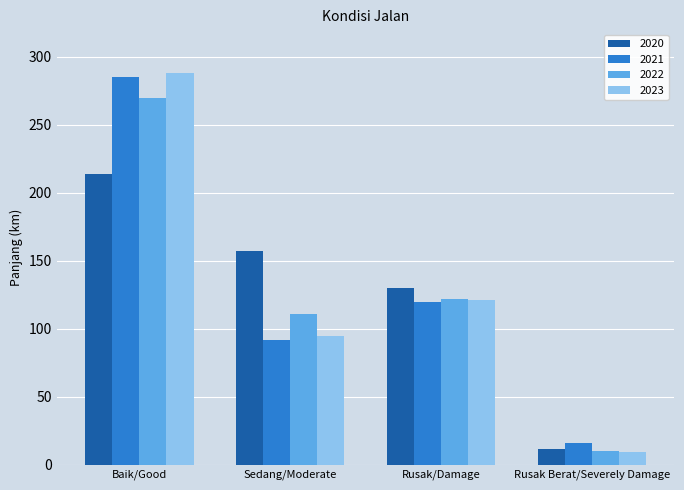

At which category is the sum across all series the highest?

Baik/Good